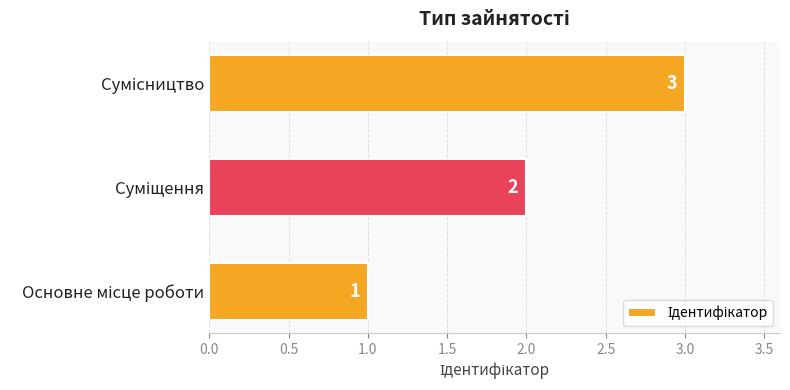

What is the sum of all values?

6